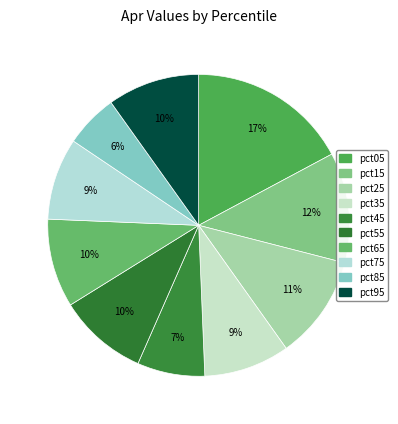

To the nearest percent, what is the average slice percentage?

10%